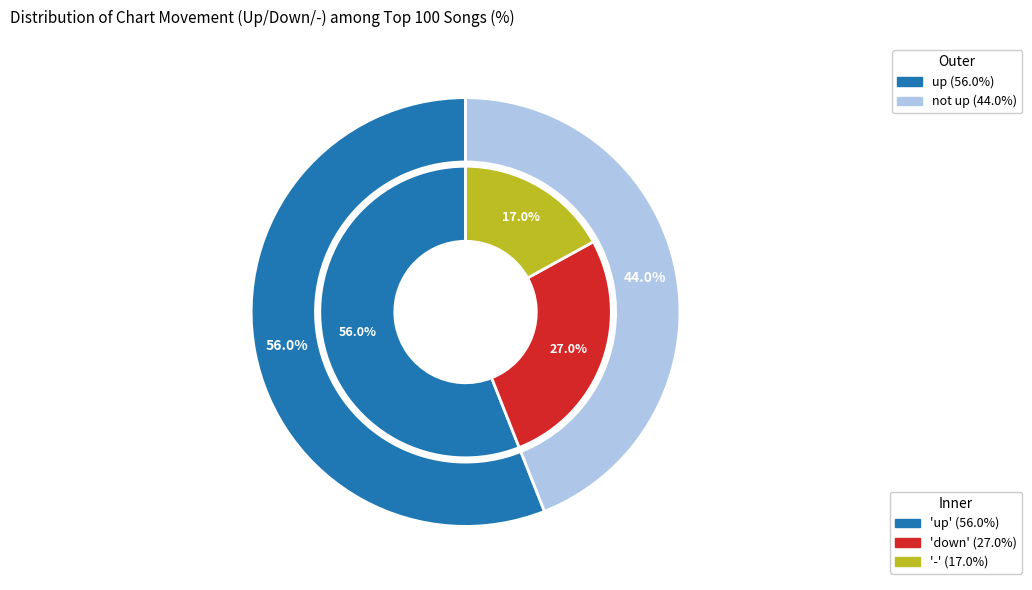

Is it true that up is 56% of the pie?

True